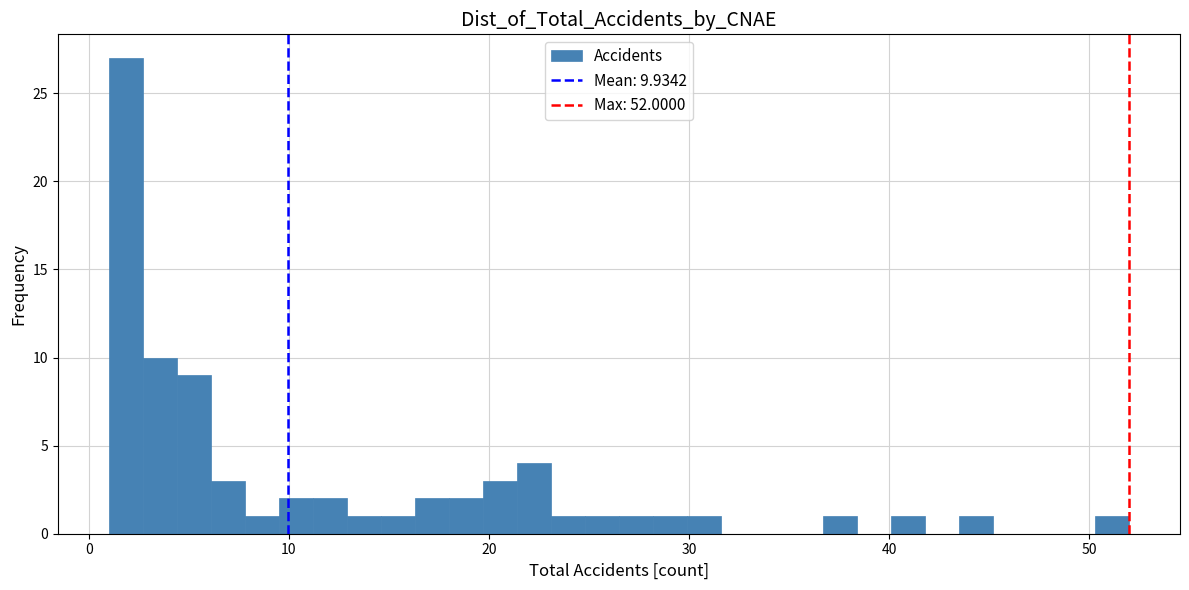

Read against the x-axis, roughly where is the centre of the tallest bar?

2